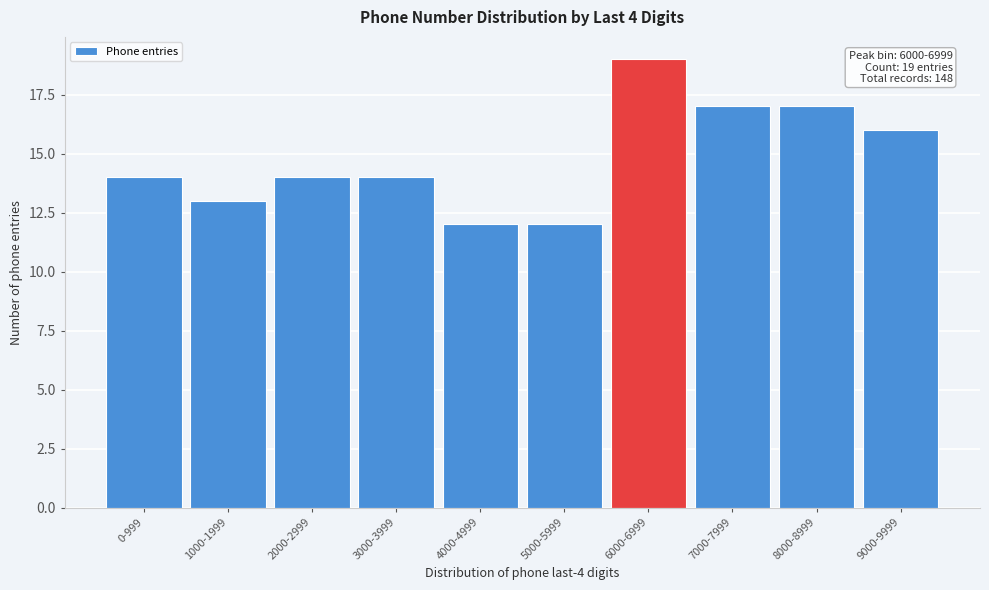

Reading right to left, transcribe all the data shown in this chart.

9000-9999=16	8000-8999=17	7000-7999=17	6000-6999=19	5000-5999=12	4000-4999=12	3000-3999=14	2000-2999=14	1000-1999=13	0-999=14